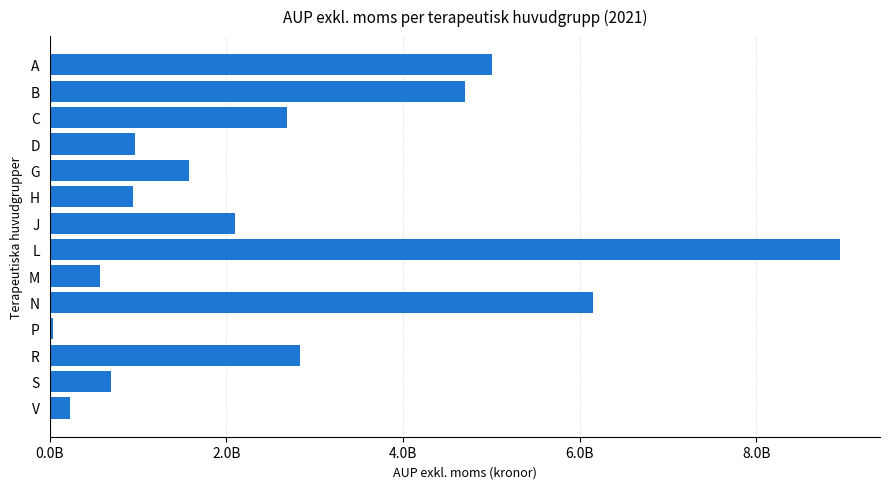

Does the chart contain any negative values?

No